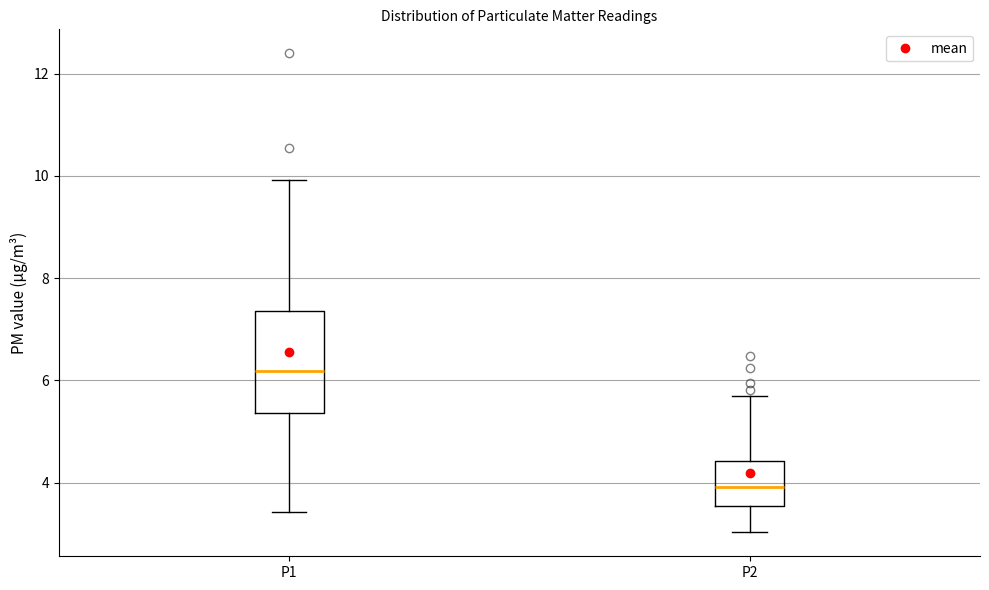

Reading left to right, read every box against the y-axis: the position of its median line, the range the box covers, and the ends of its whiskers. The values are not printed on the chart, so give them approximately, as read against the axis.

P1: median 6.2, box 5.4 to 7.4, whiskers 3.4 to 10.0
P2: median 4.0, box 3.6 to 4.4, whiskers 3.0 to 5.8